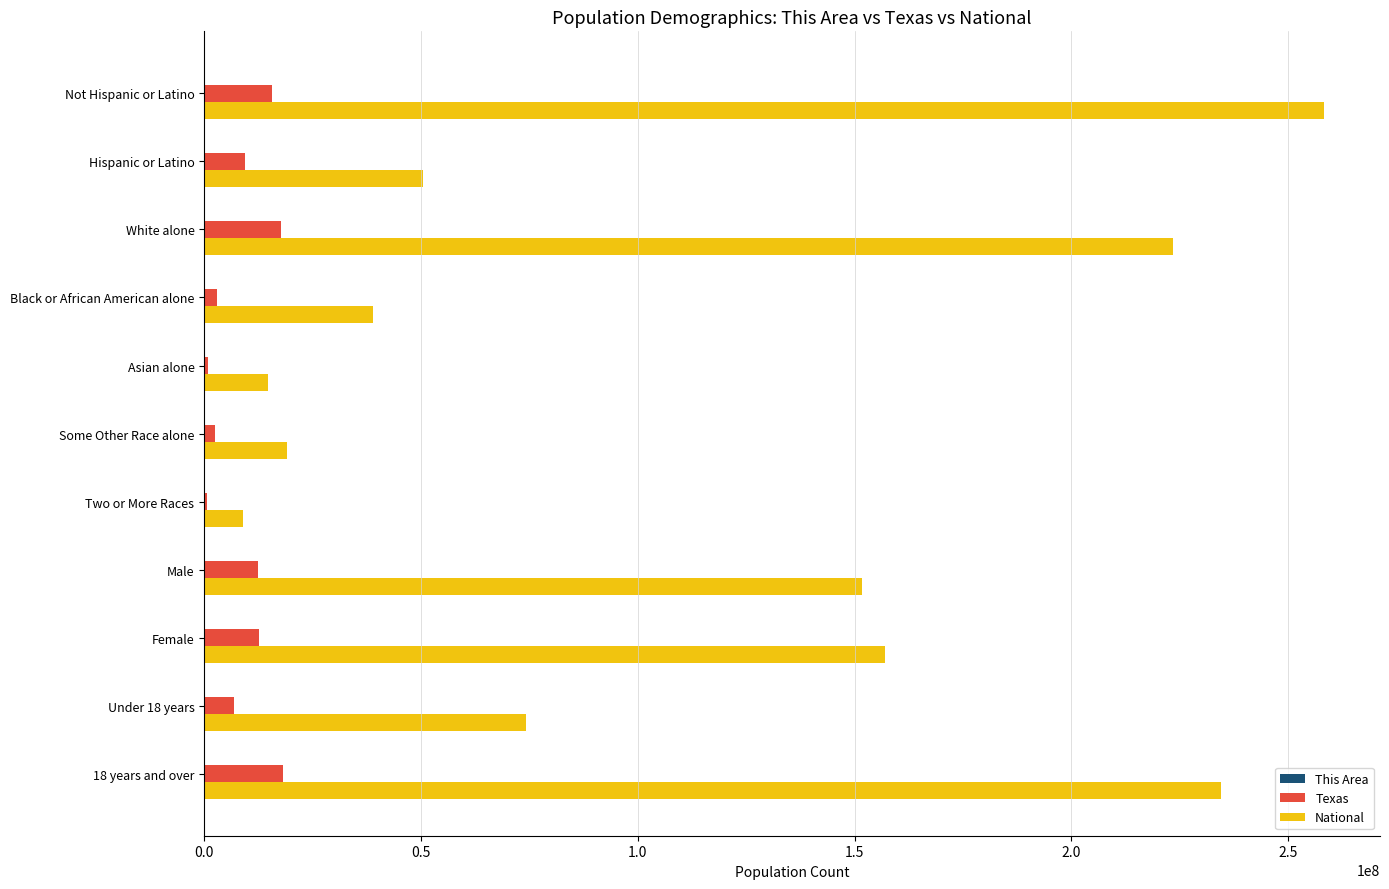

What is the maximum value for National?

258267944